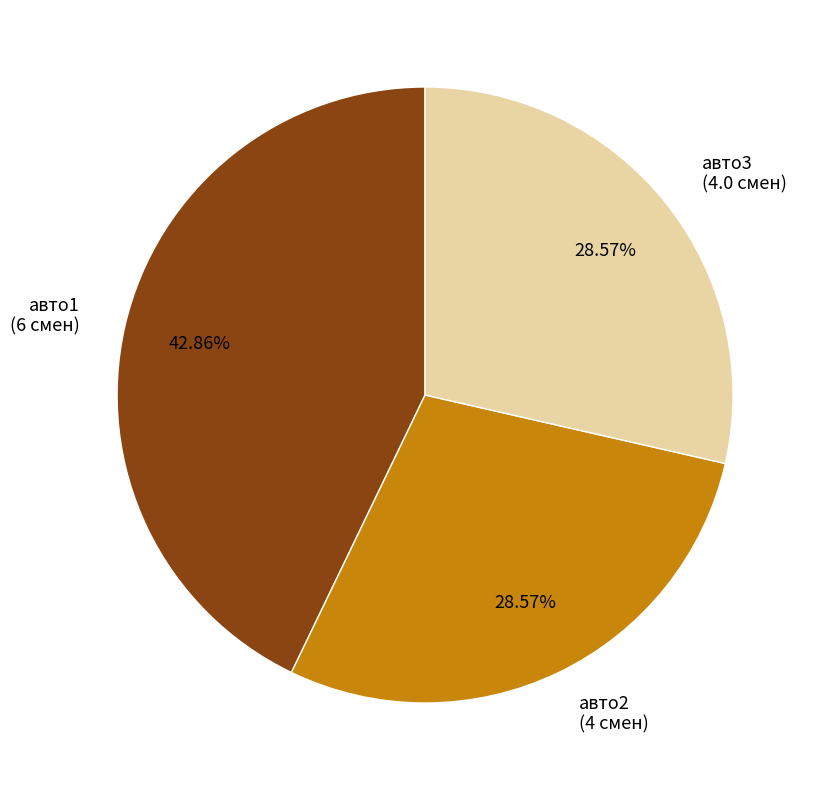

Is there a majority slice in this chart?

No